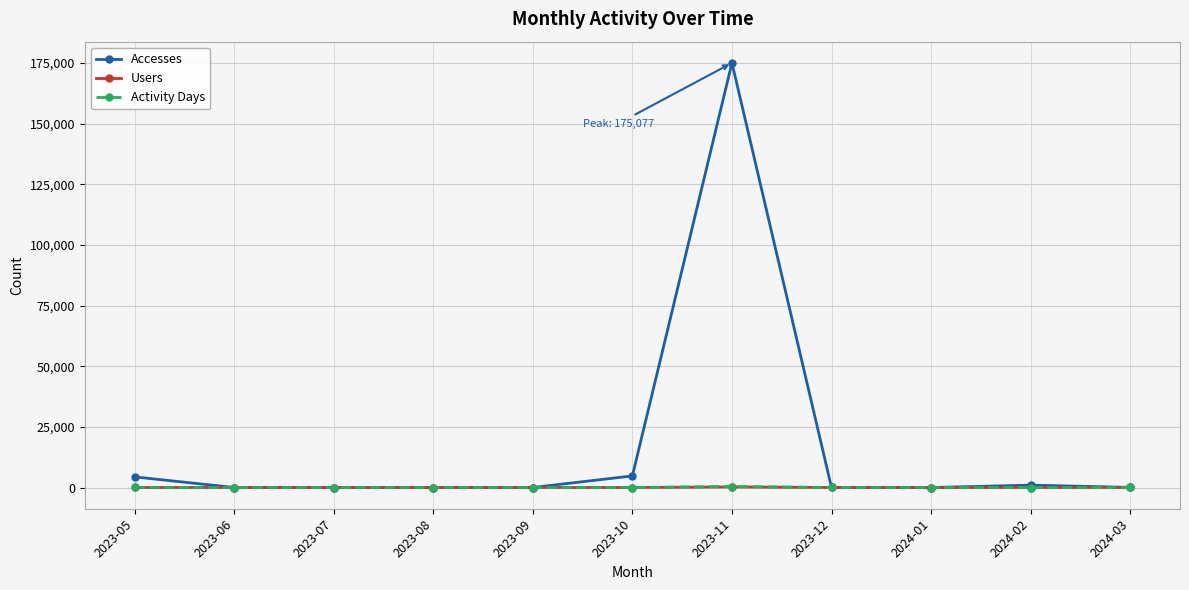

Which series has the widest spread of values?

Accesses